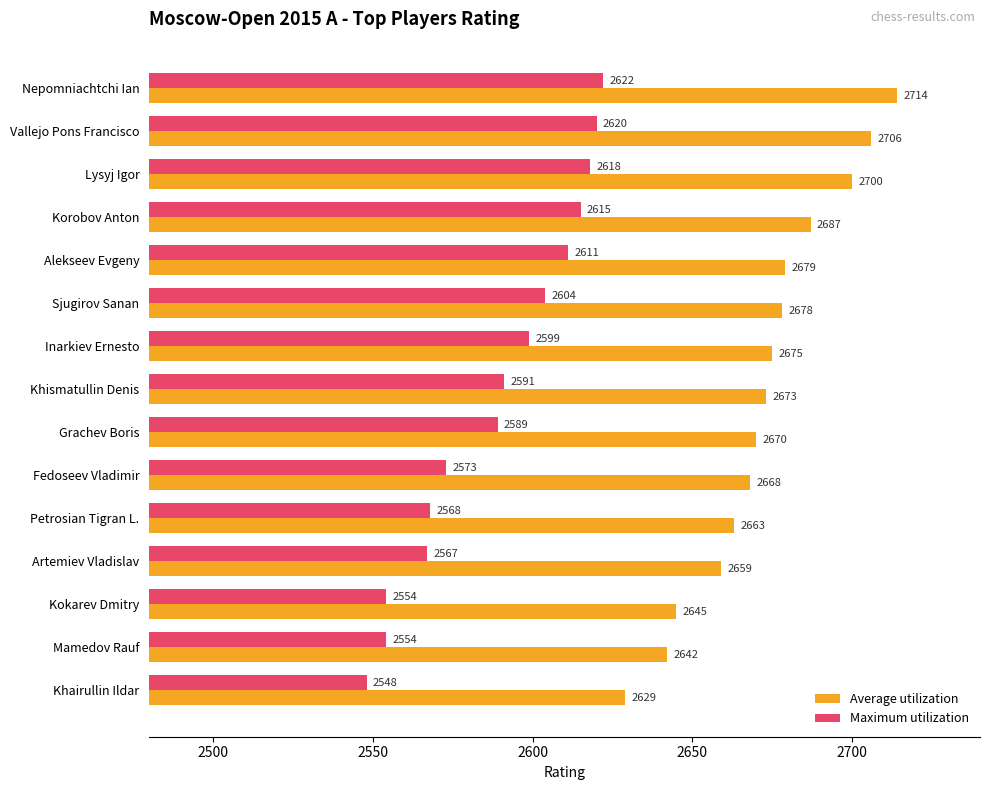

What is the difference between the maximum and minimum values in the Maximum utilization series?

74